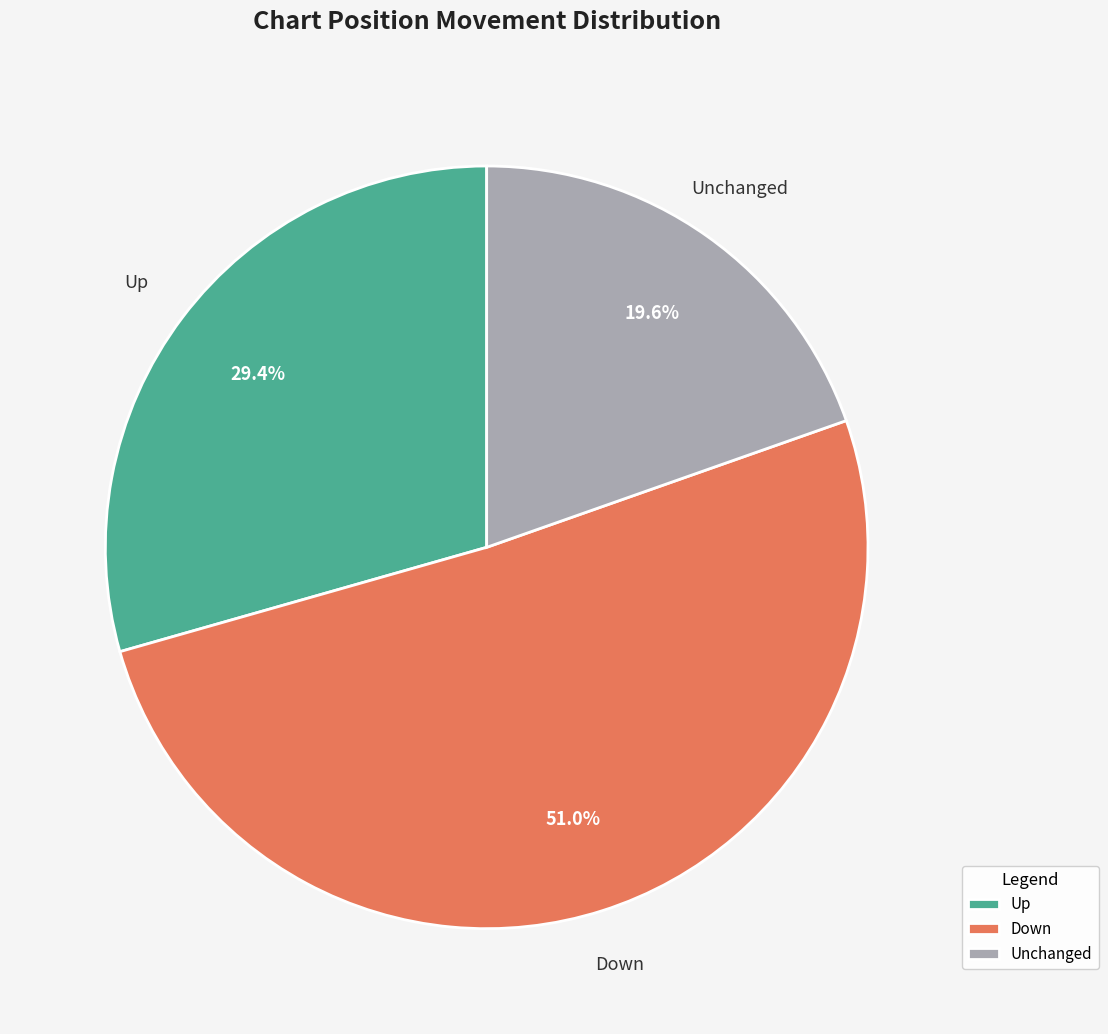

Count the number of slices in the pie.

3